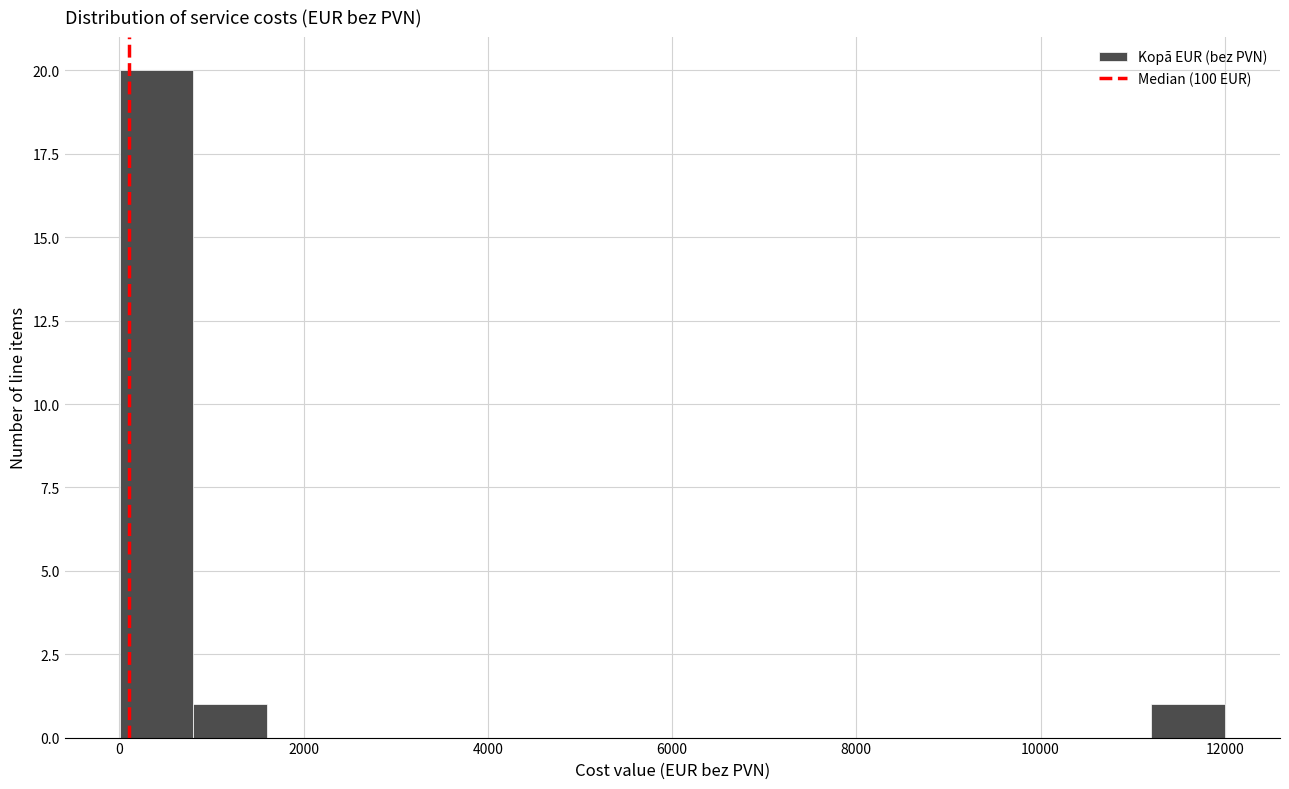

Around what value on the x-axis is the tallest bar? Give the approximate position of its centre, as read against the axis.

400